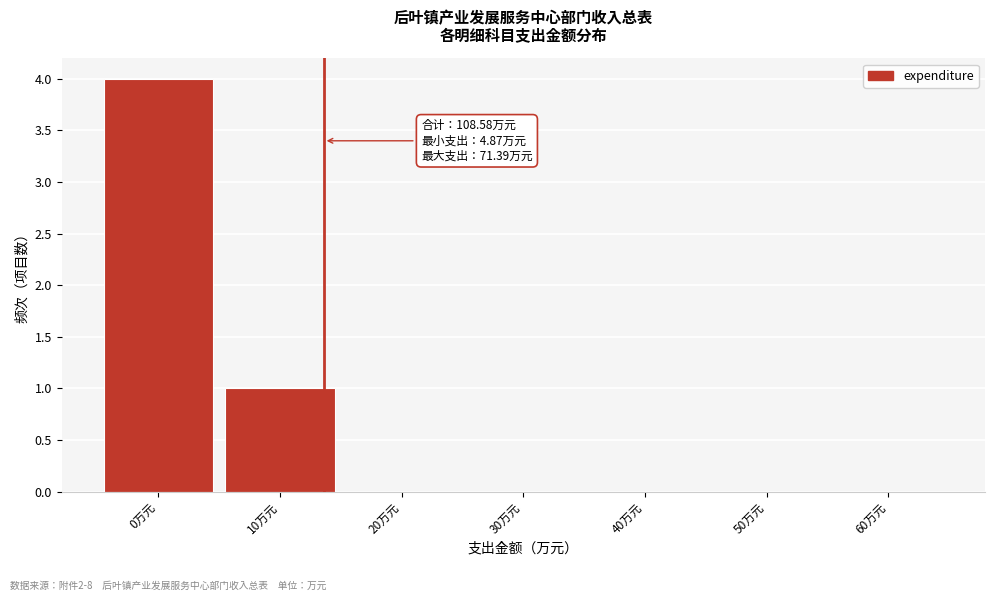

Reading left to right, list all the values displayed in this chart.

0万元=4	10万元=1	20万元=0	30万元=0	40万元=0	50万元=0	60万元=0